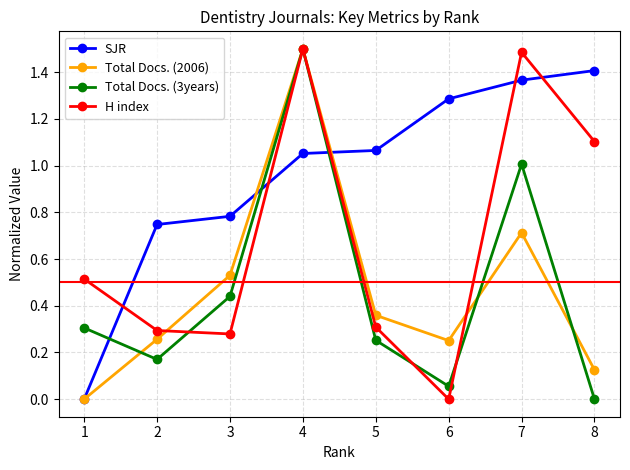

What is the value of the H index point at the 7th from the left?

1.5